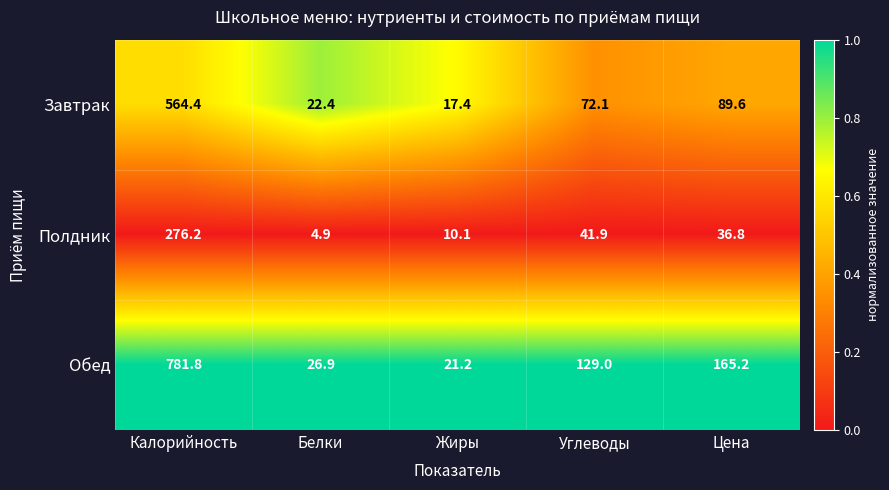

Rank the series by their maximum value, from lowest to highest.

Полдник, Завтрак, Обед